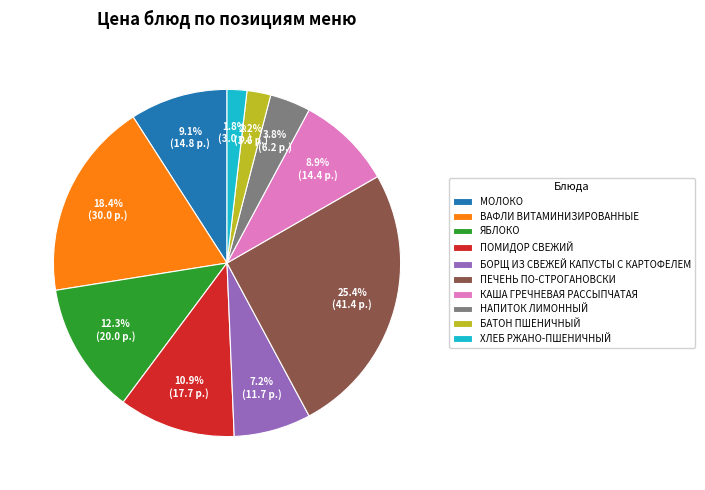

Does ЯБЛОКО account for over 50% of the chart?

No